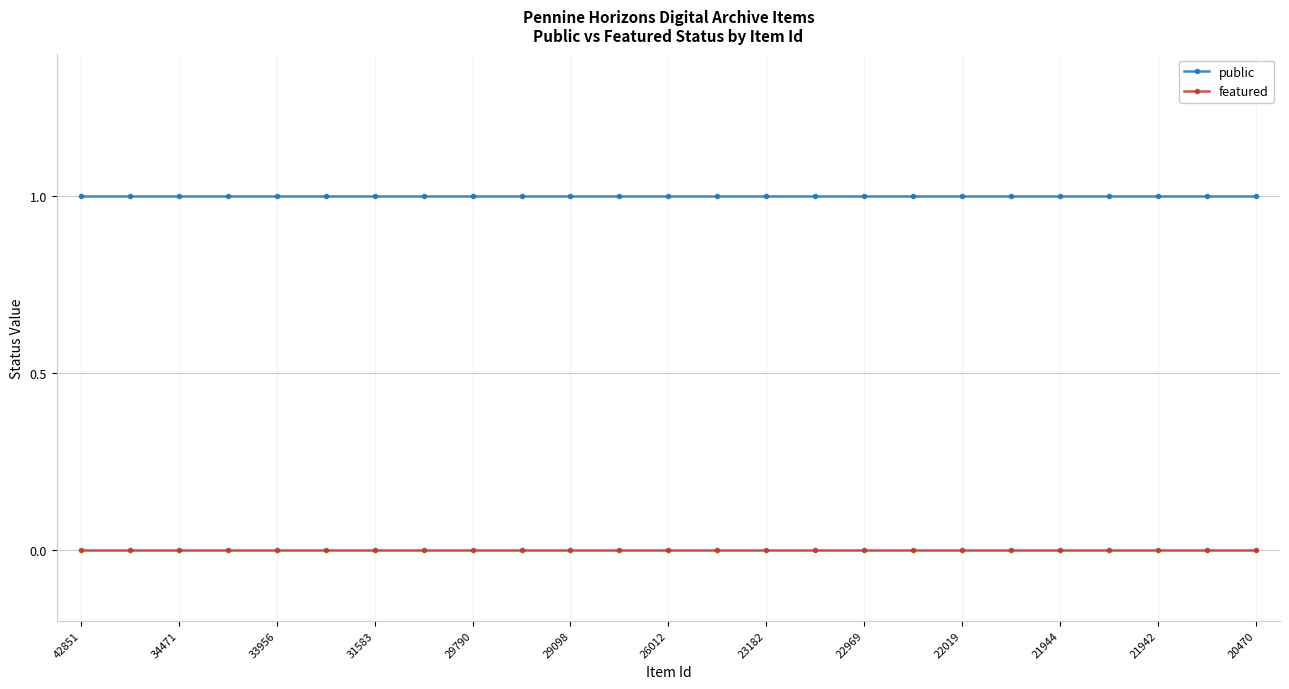

Which series has the largest total across all categories?

public